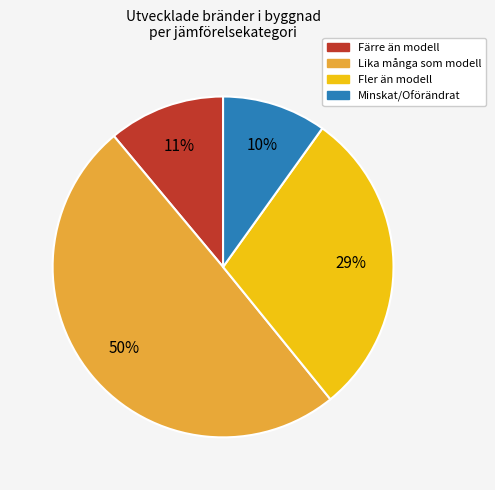

To the nearest percent, what is the difference between the largest and smallest slice percentages?

40%